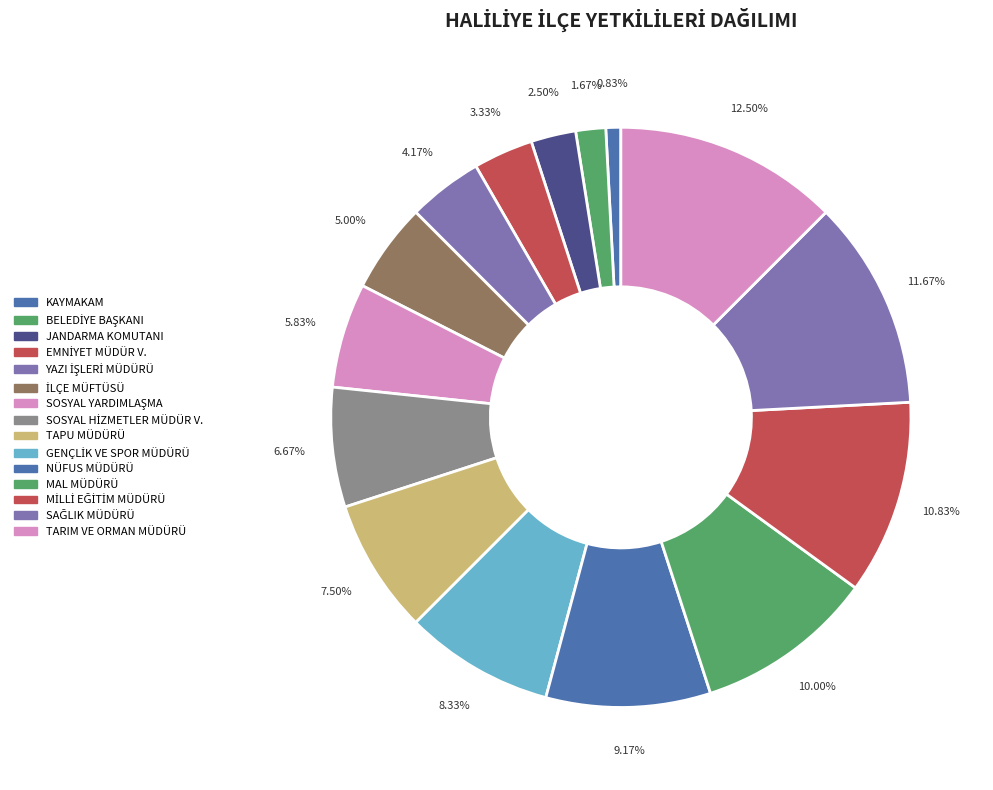

What percentage do MAL MÜDÜRÜ and TAPU MÜDÜRÜ together represent?

17.5%